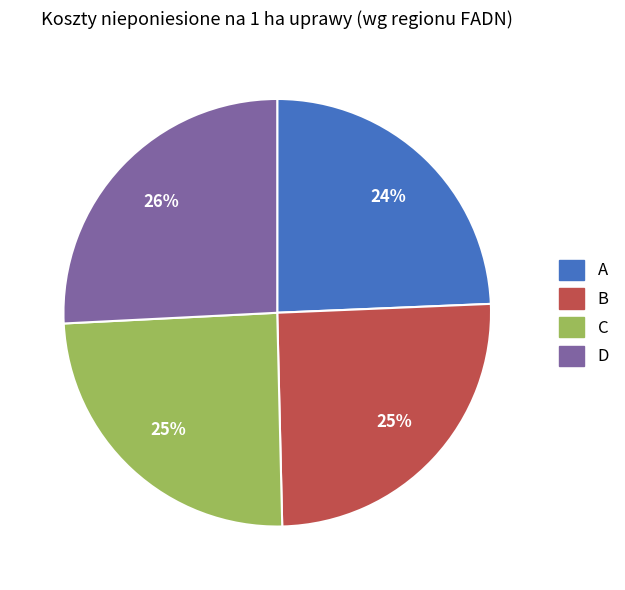

True or false: B accounts for 25% of the total.

True